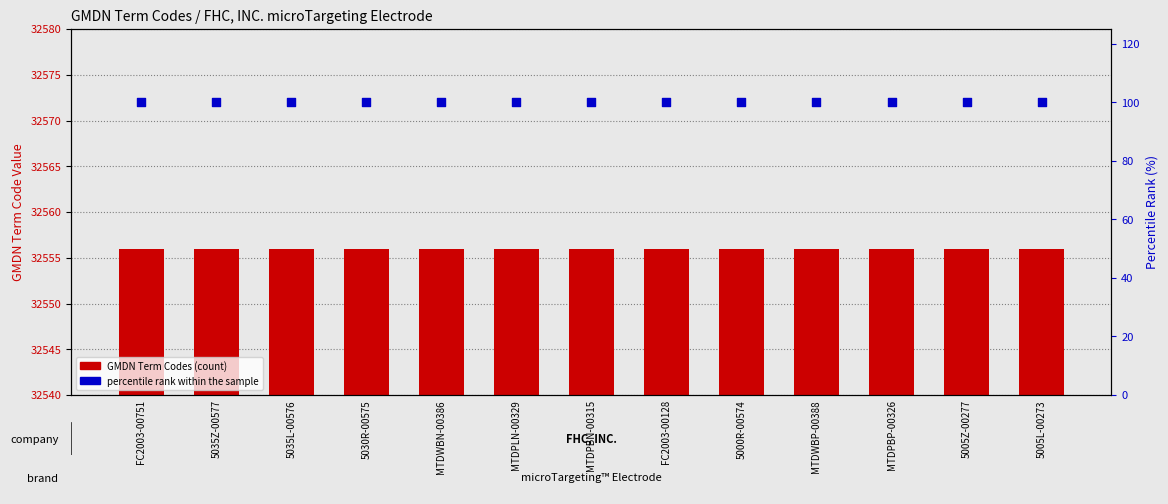

Which series reaches the maximum Y coordinate?

GMDN Term Codes (count)